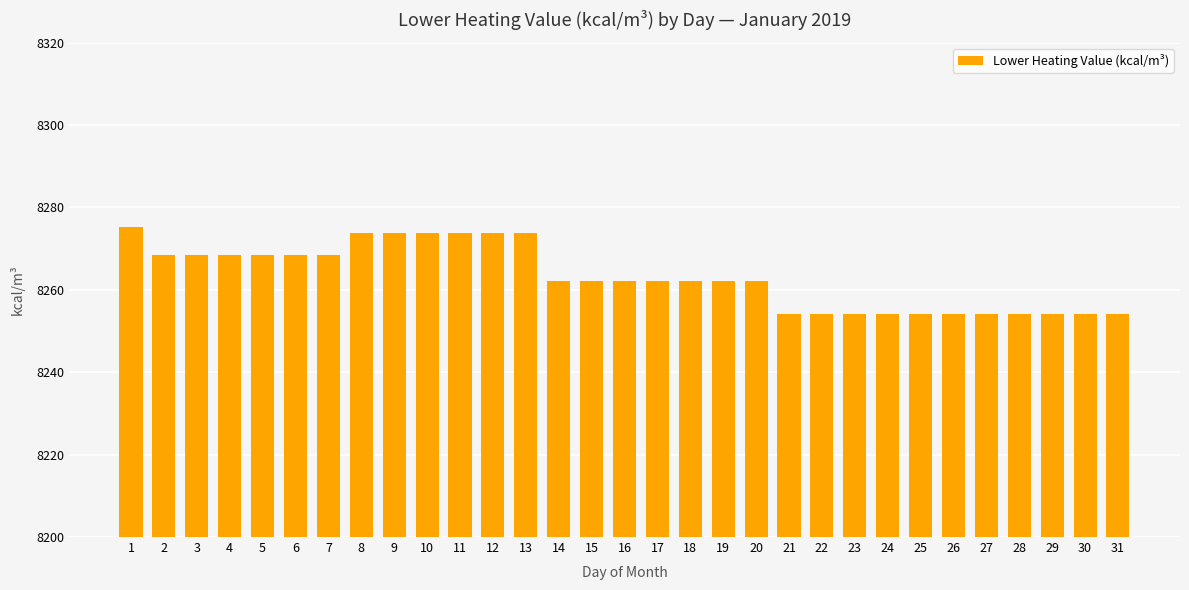

What value does the data have at 27?

8254.0